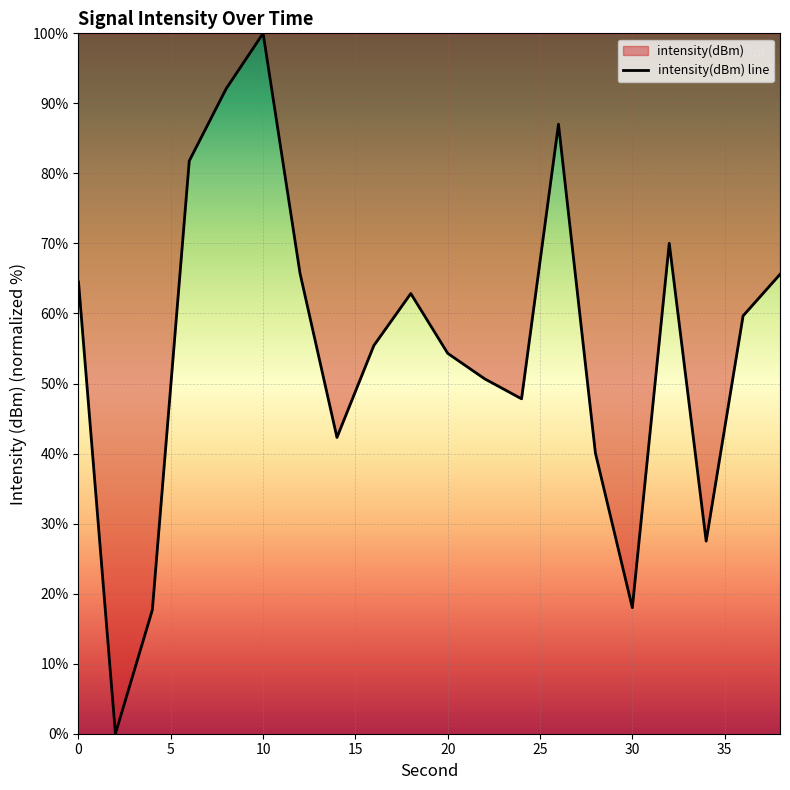

The chart shows a value of 59.7 at 36. True or false?

True